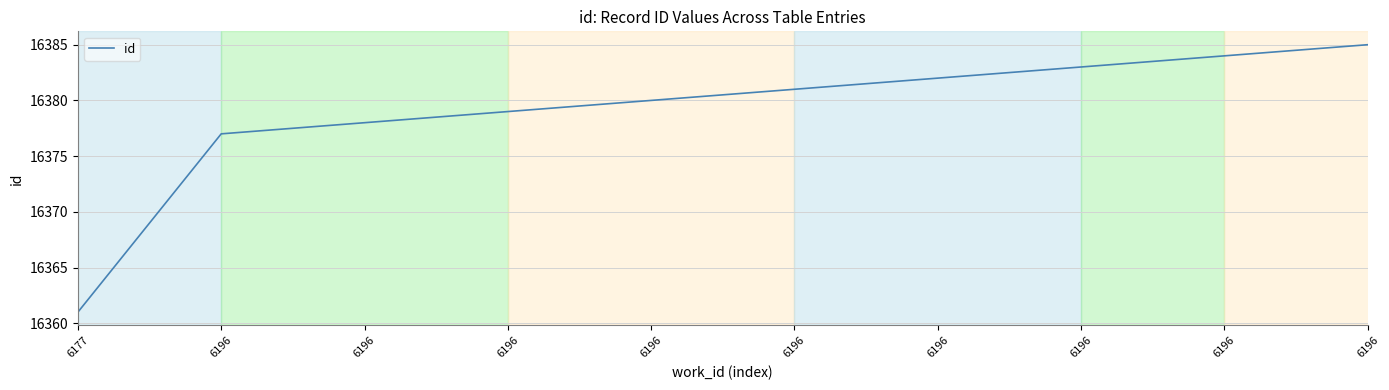

Does the chart have visible grid lines?

Yes